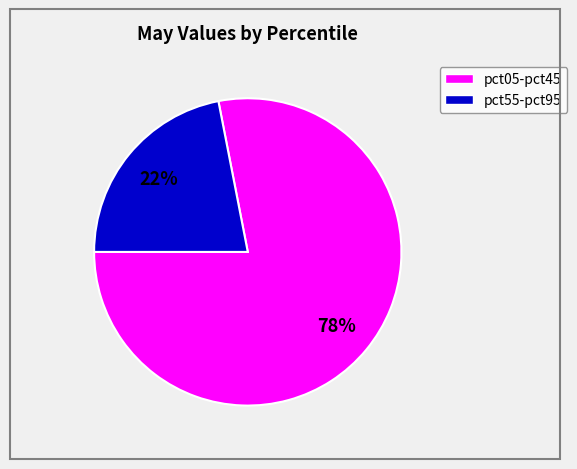

To the nearest percent, what is the difference between the largest and smallest slice percentages?

56%